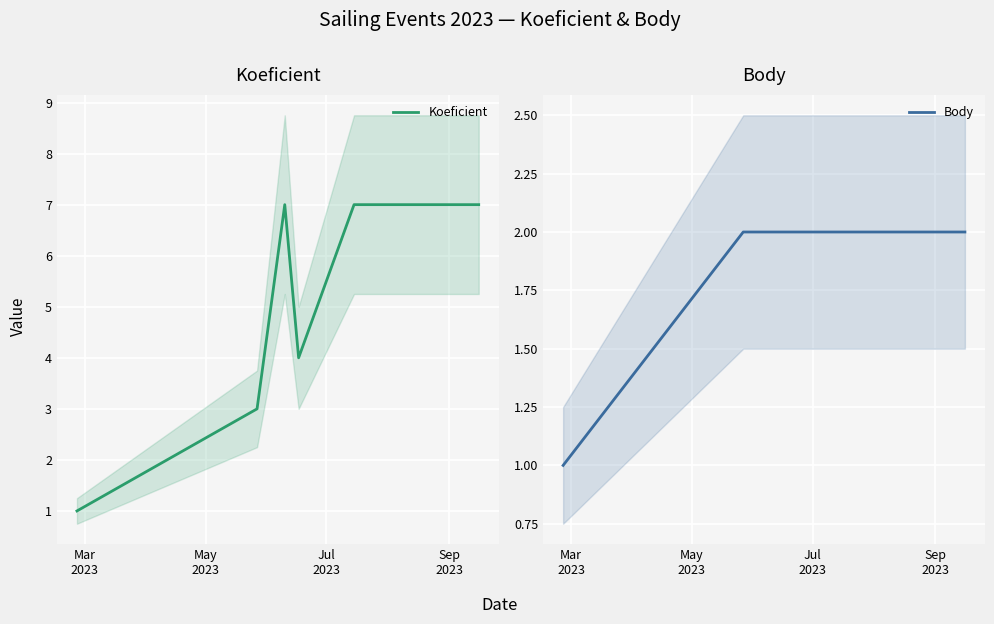

What is the difference between the second highest and minimum values in the Body series?

1